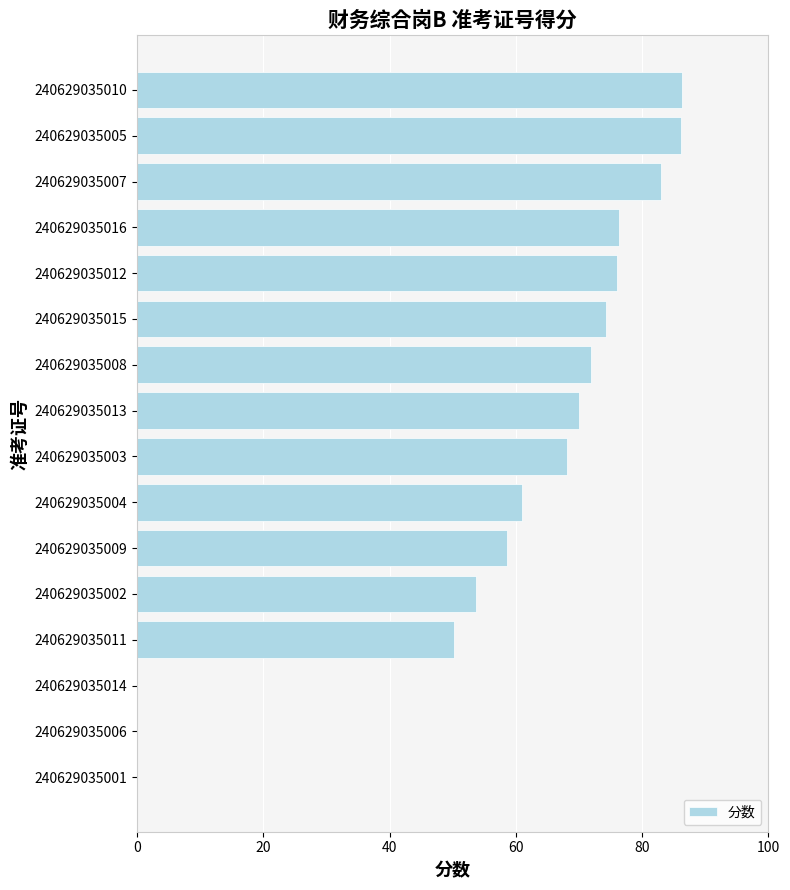

What is the greatest value displayed?

86.3